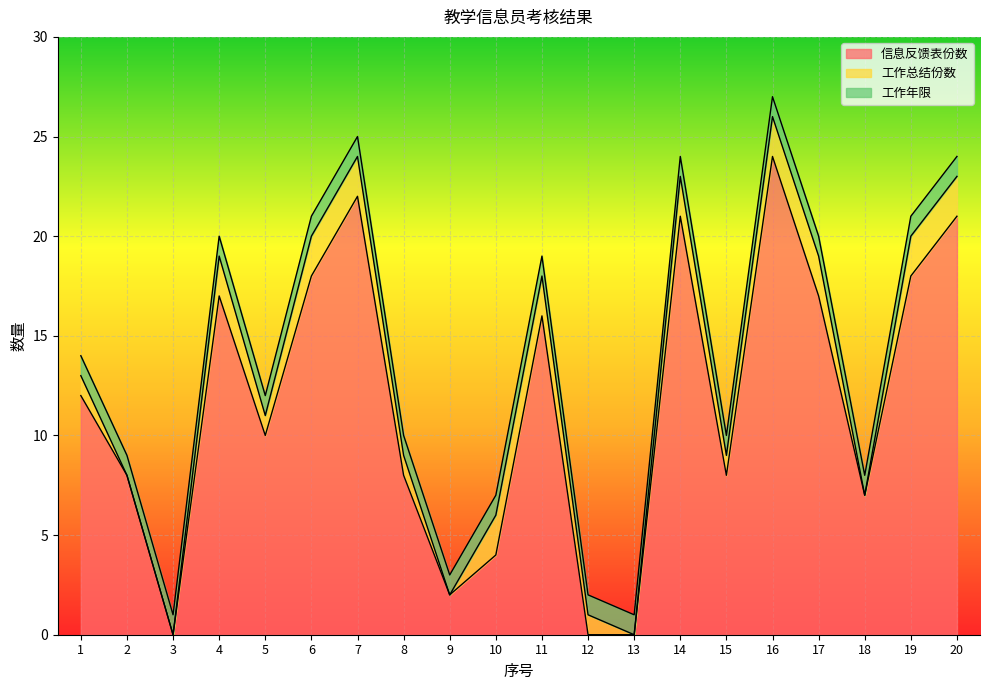

Where is 信息反馈表份数 nearest to the value 12?

1